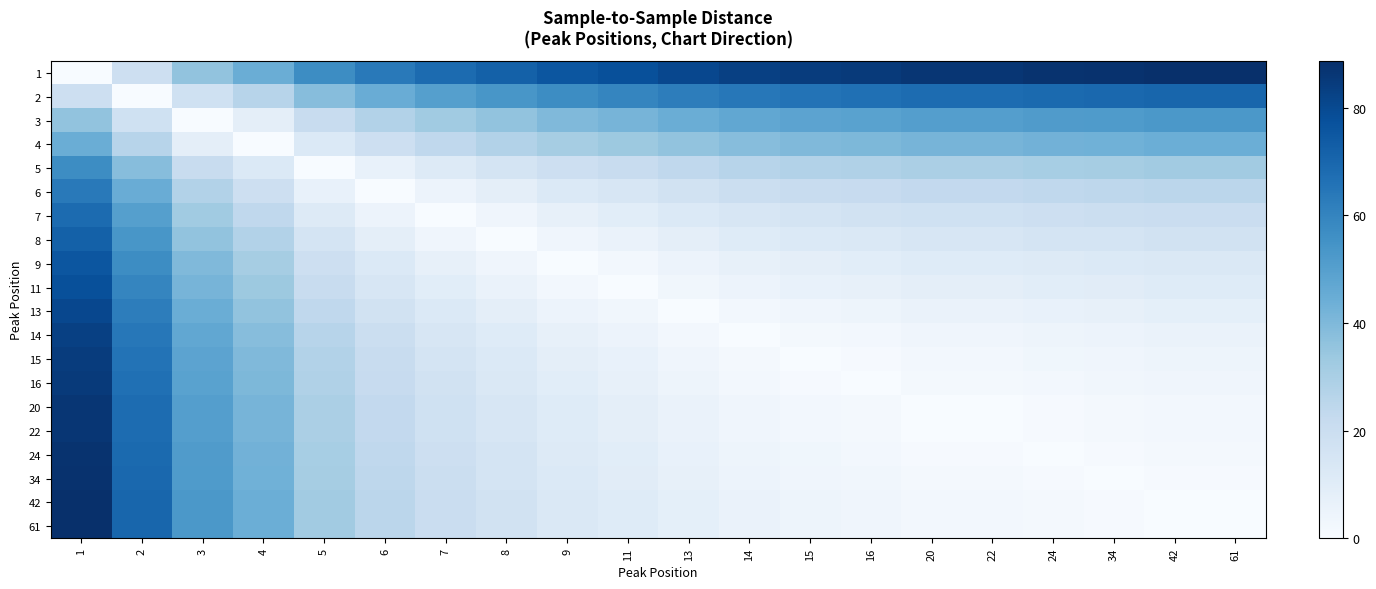

What is the spread (max minus min) of values at 16?

85.1